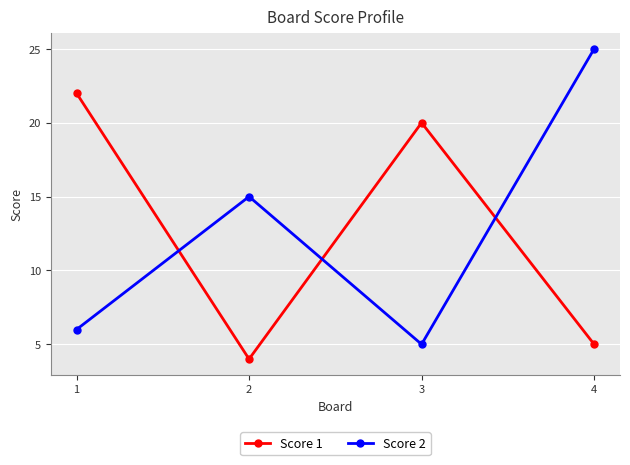

Between 2 and 4, which series saw the biggest shift?

Score 2